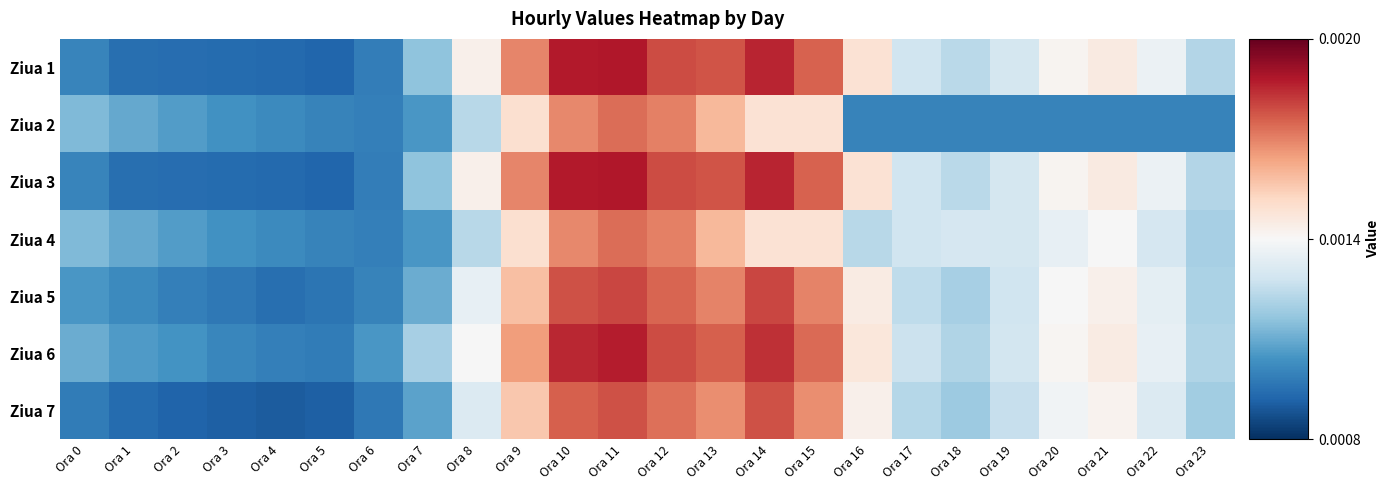

How many distinct data groups are displayed?

7